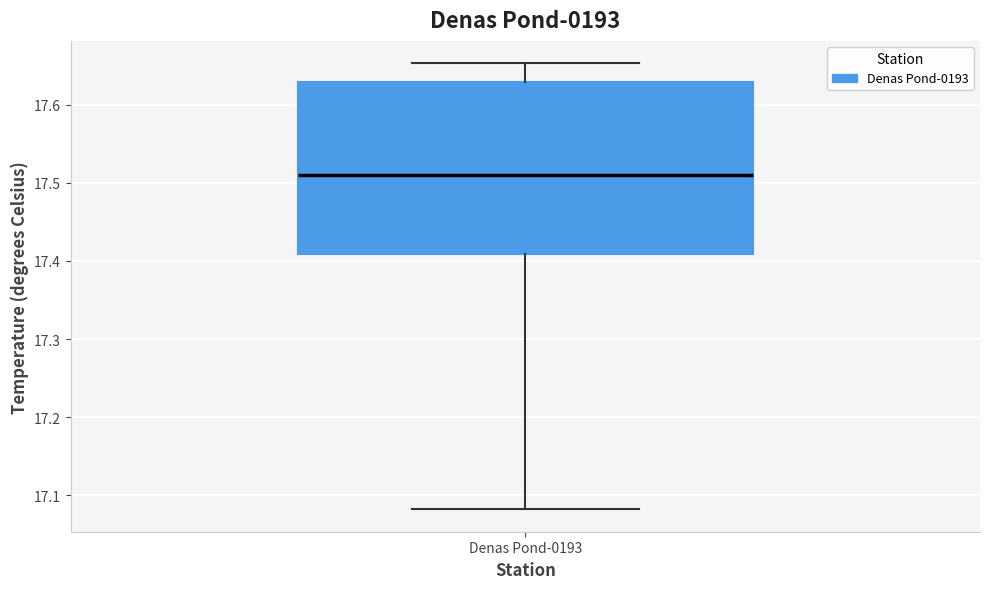

Transcribe this box plot: give where the median line is, the range the box spans, and where the two whiskers end, as read against the y-axis. The values are not printed on the chart, so give them approximately, as read against the axis.

median 17.51, box 17.41 to 17.63, whiskers 17.08 to 17.65